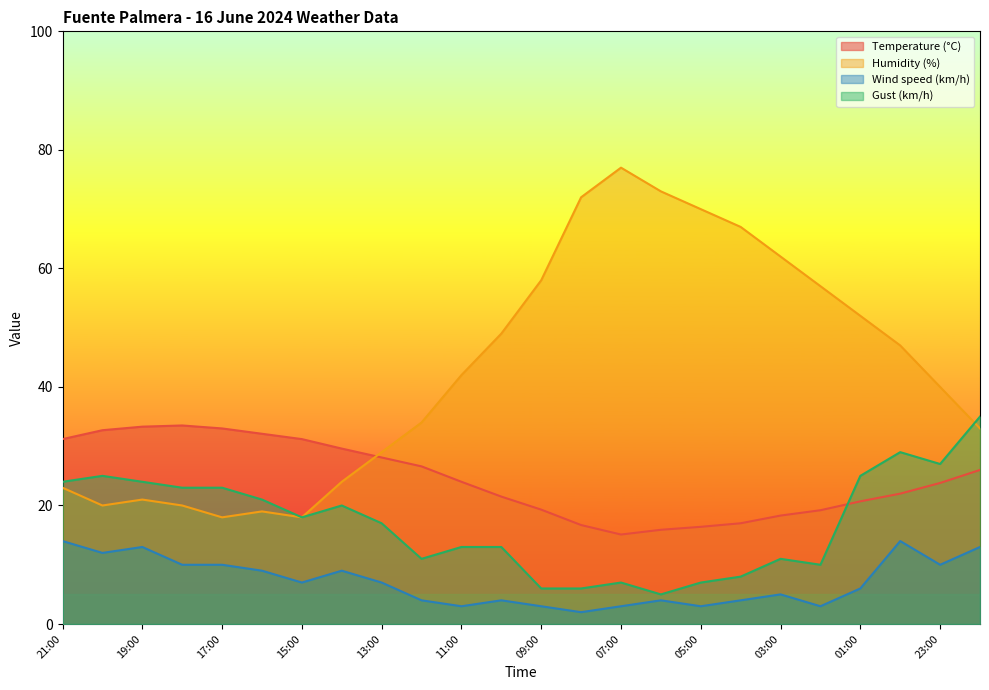

Read the Gust (km/h) value at 04:00.

8.0